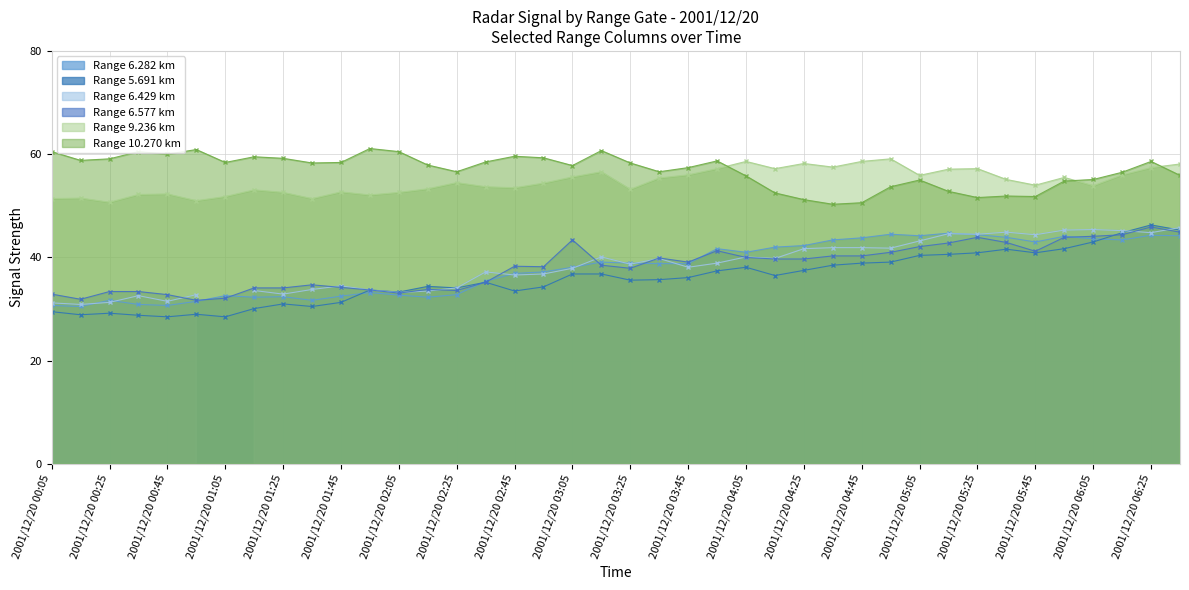

The value of 9.236 at 2001/12/20 01:05 is 51.8. True or false?

True